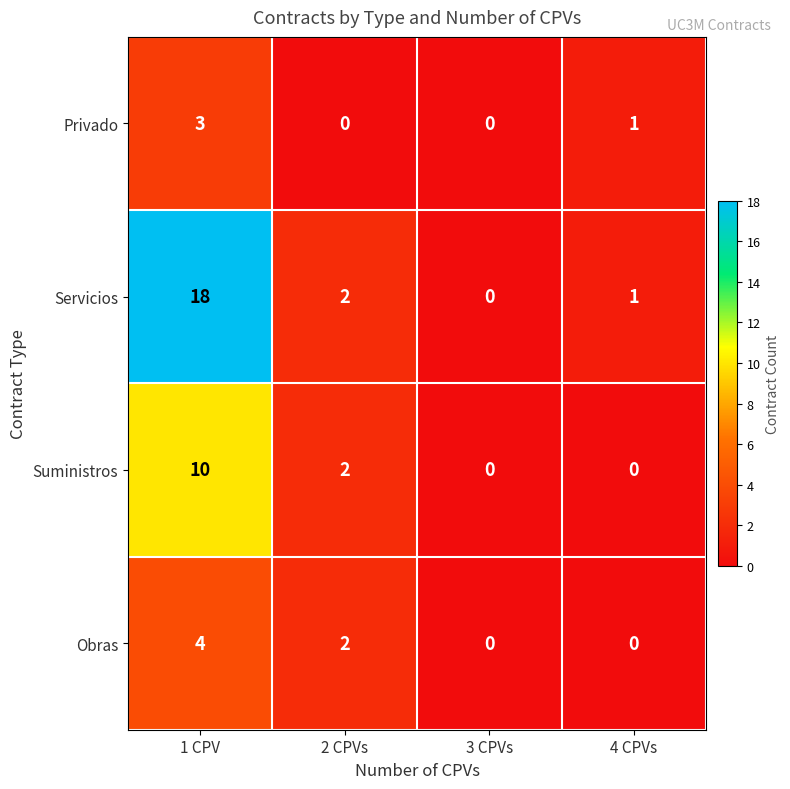

Count the Suministros values in the range 0 to 10.

4